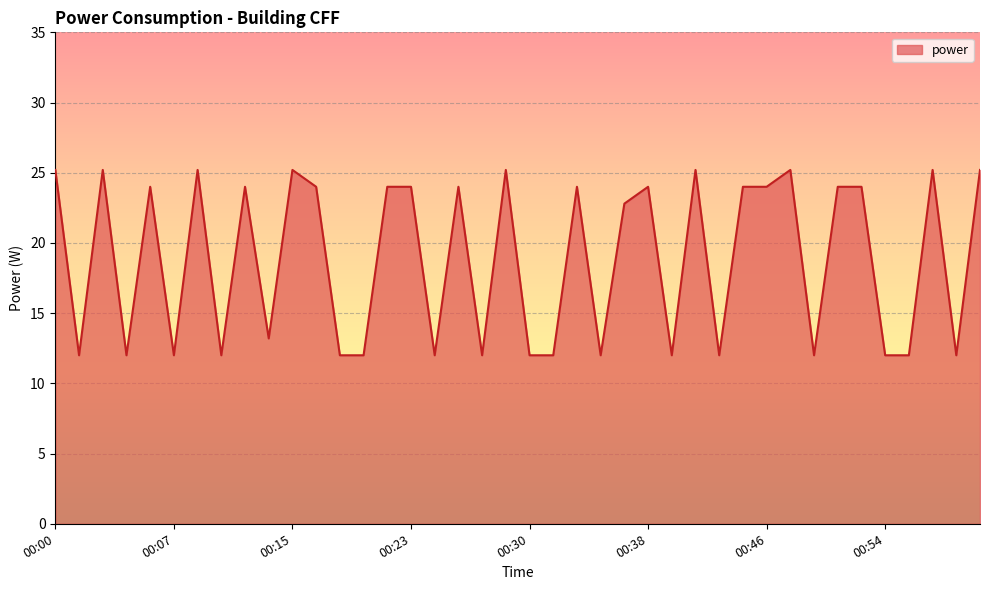

What is the difference between the maximum and minimum values?

13.2